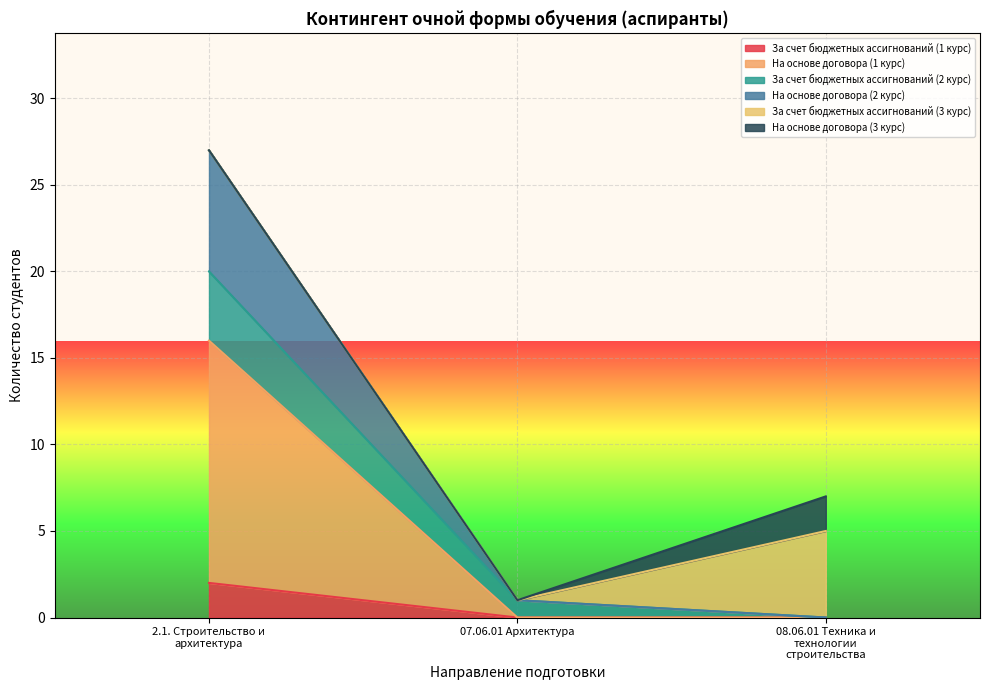

What are all the series names shown in the legend?

За счет бюджетных ассигнований (1 курс), На основе договора (1 курс), За счет бюджетных ассигнований (2 курс), На основе договора (2 курс), За счет бюджетных ассигнований (3 курс), На основе договора (3 курс)